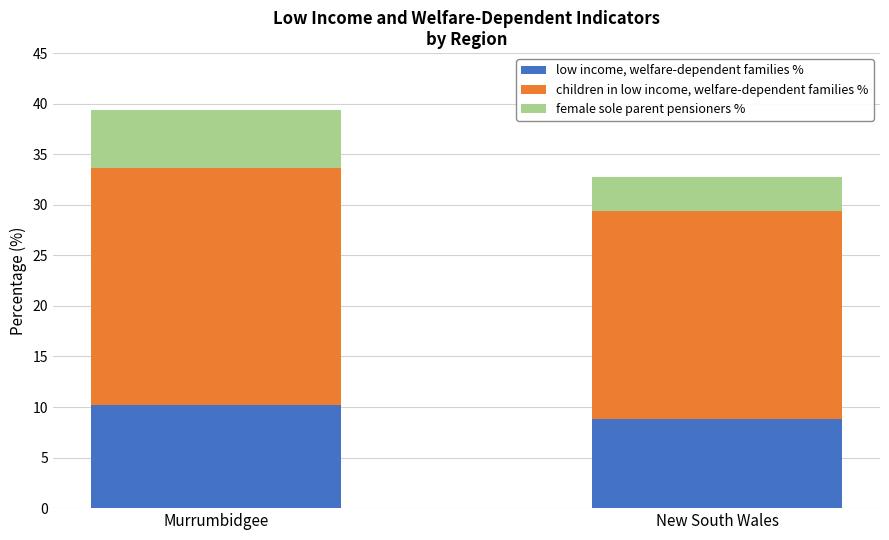

What is the total value across all series at New South Wales?

32.7